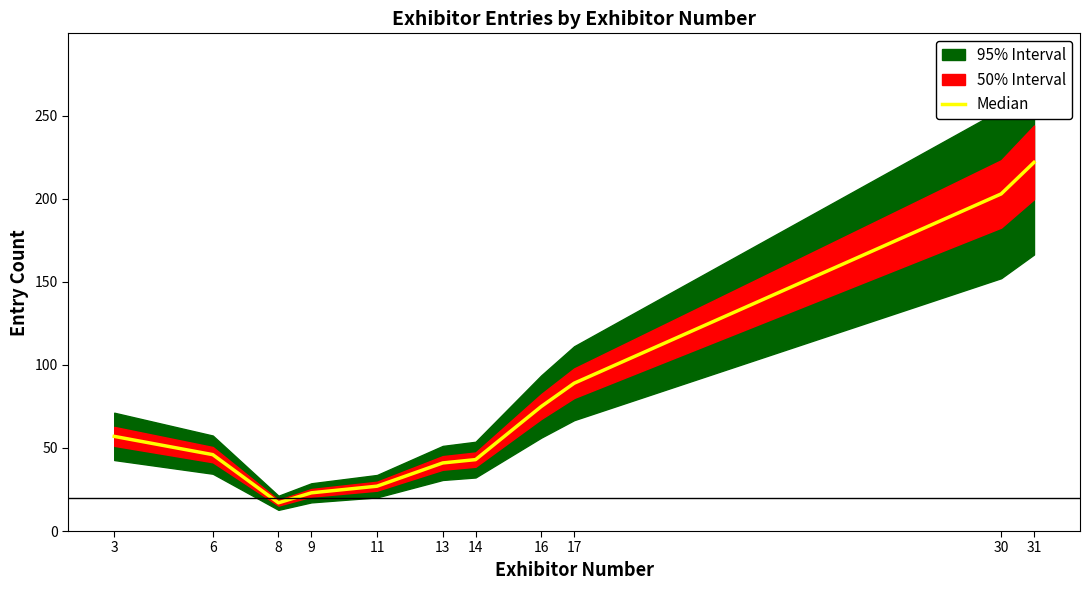

The value at 11 is 27. True or false?

True